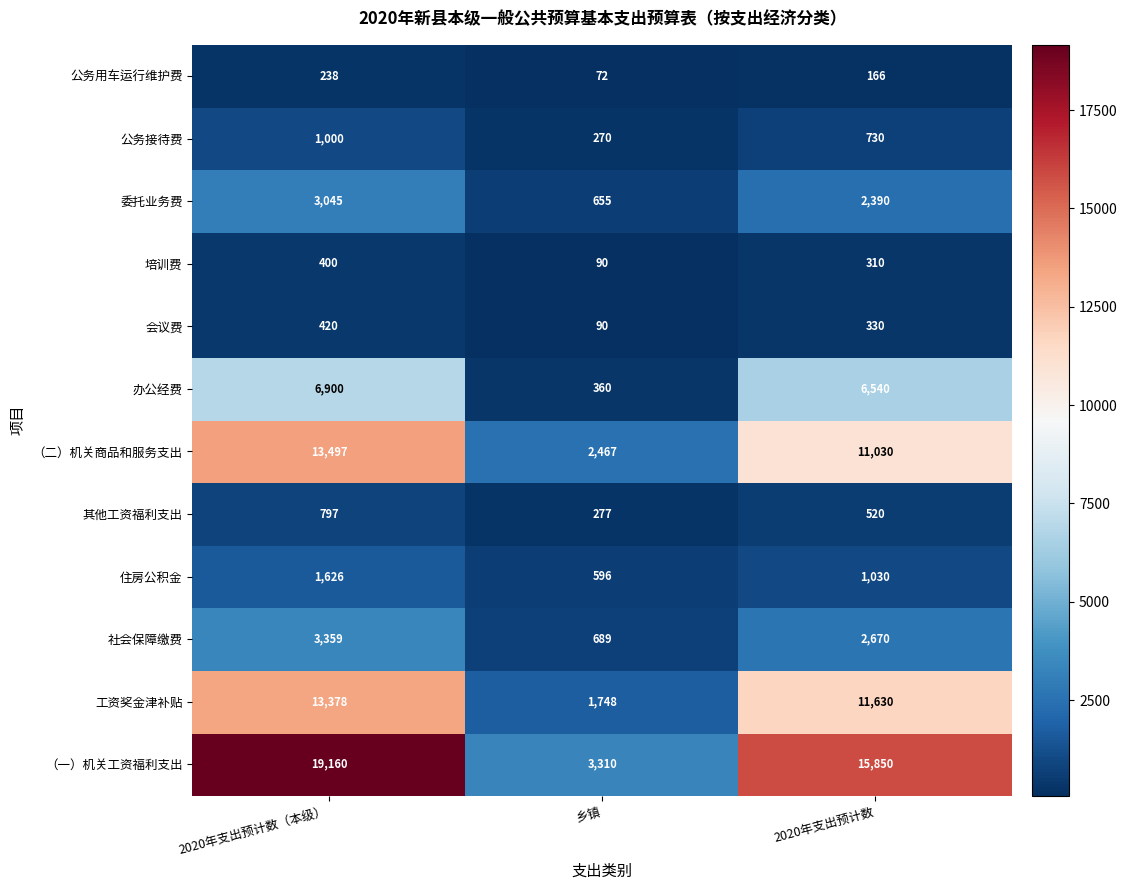

Which series changed the most between 2020年支出预计数（本级） and 乡镇?

（一）机关工资福利支出